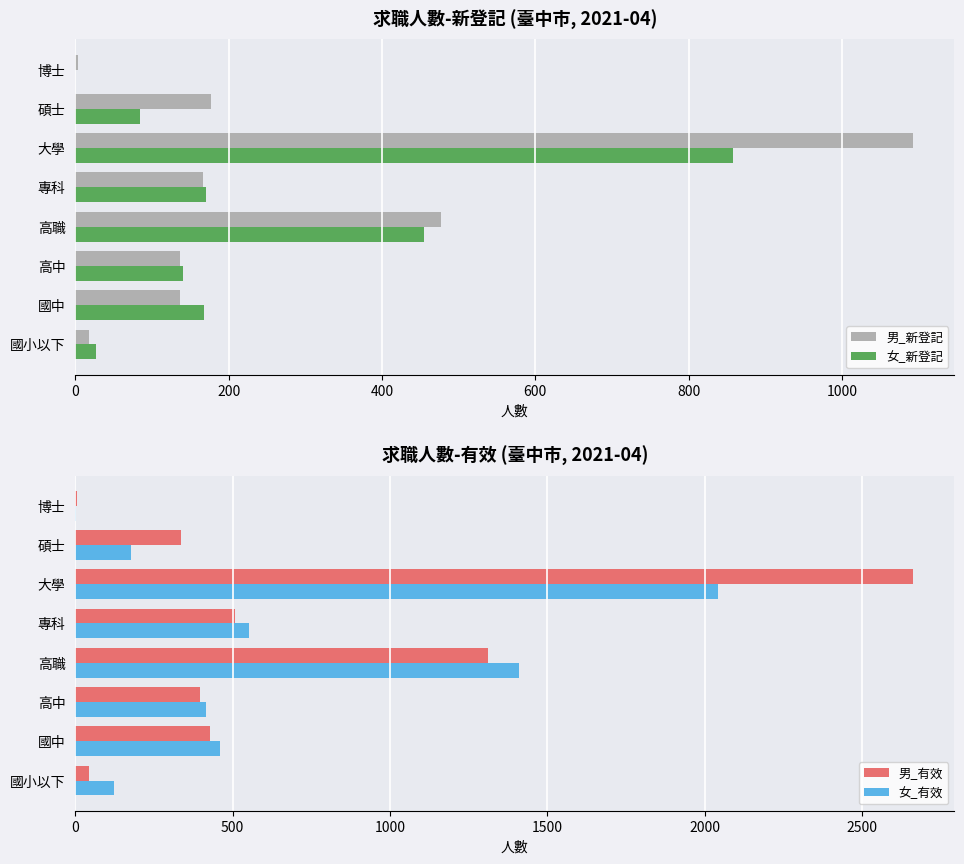

What is the greatest value displayed?

2660